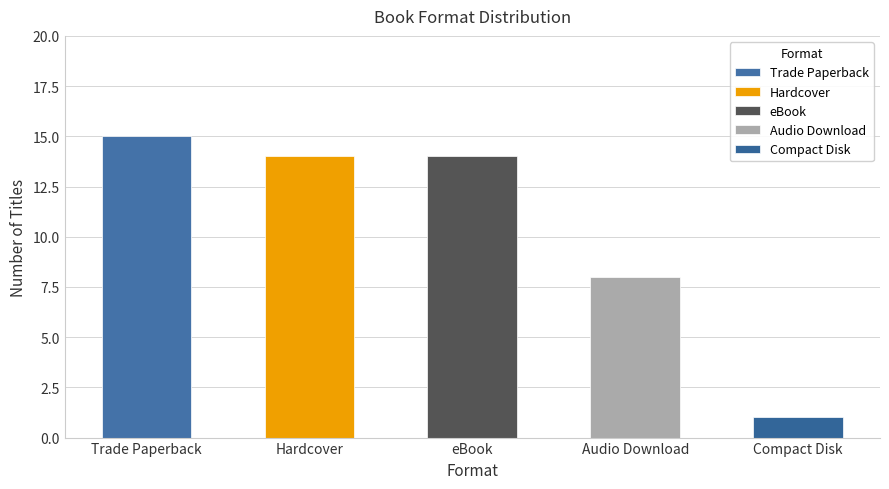

Where is eBook nearest to the value 10?

5